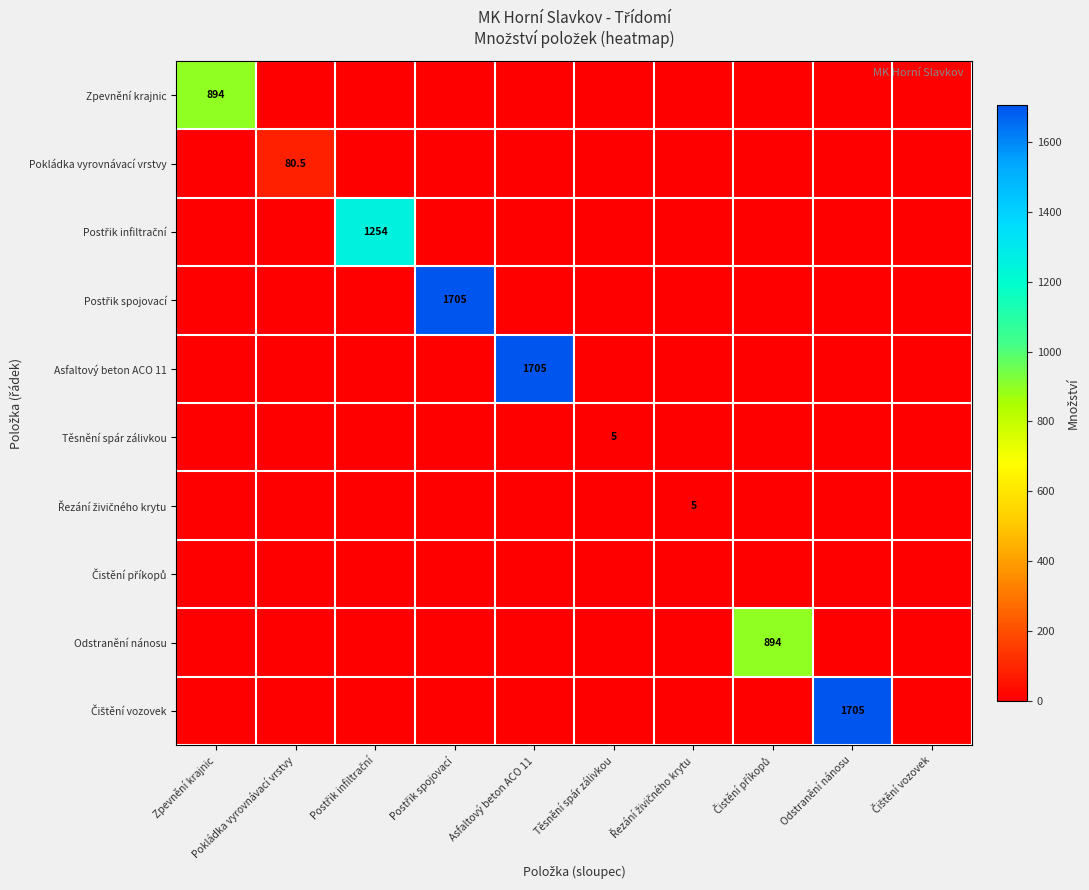

Which category has the lowest value across all series?

Pokládka vyrovnávací vrstvy